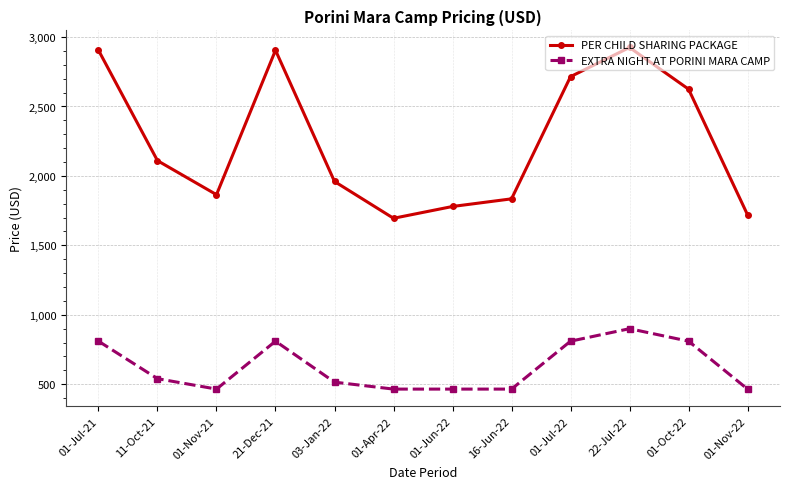

Reading right to left, list all the values displayed in this chart.

PER CHILD SHARING PACKAGE: 01-Nov-22=1720	01-Oct-22=2625	22-Jul-22=2925	01-Jul-22=2715	16-Jun-22=1835	01-Jun-22=1780	01-Apr-22=1695	03-Jan-22=1960	21-Dec-21=2905	01-Nov-21=1865	11-Oct-21=2110	01-Jul-21=2905
EXTRA NIGHT AT PORINI MARA CAMP: 01-Nov-22=465	01-Oct-22=810	22-Jul-22=900	01-Jul-22=810	16-Jun-22=465	01-Jun-22=465	01-Apr-22=465	03-Jan-22=515	21-Dec-21=810	01-Nov-21=465	11-Oct-21=540	01-Jul-21=810